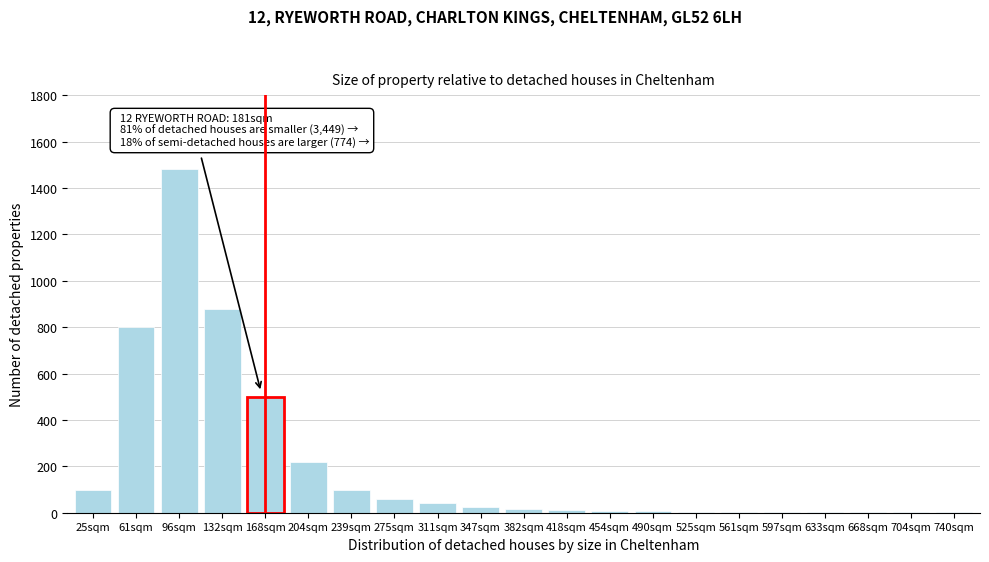

At which label is the value closest to 740?

61sqm